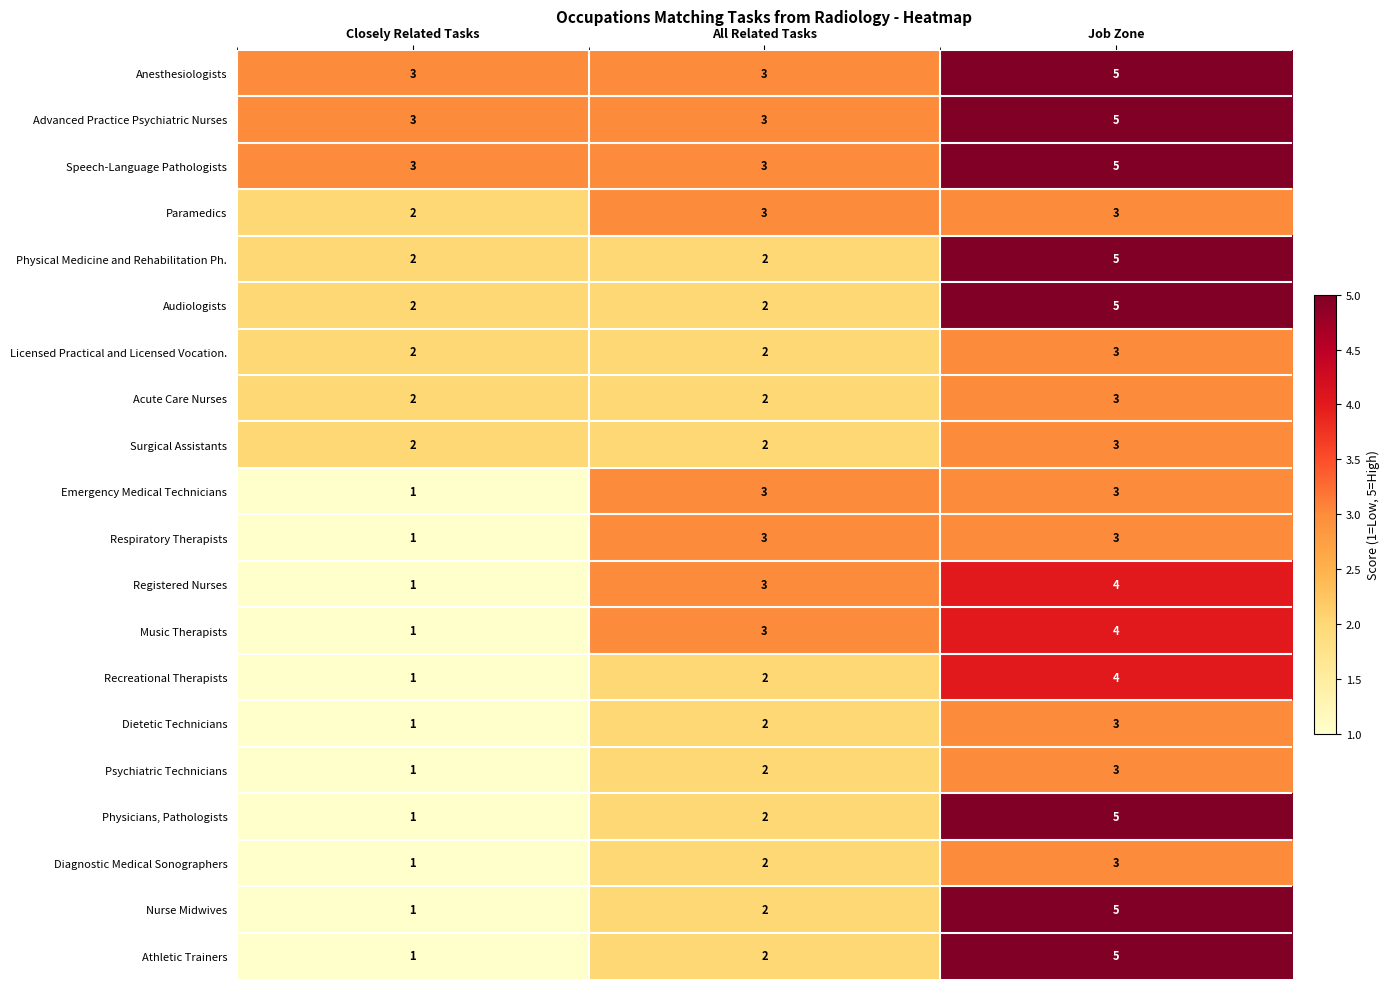

At which category is the sum across all series the highest?

Job Zone